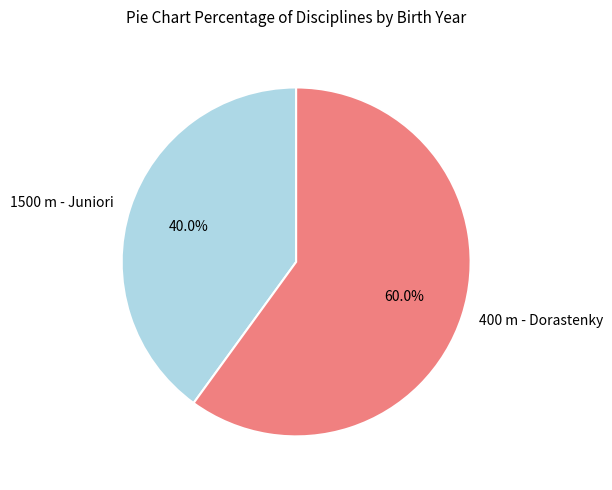

To the nearest percent, what percentage of the pie is 400 m - Dorastenky?

60%